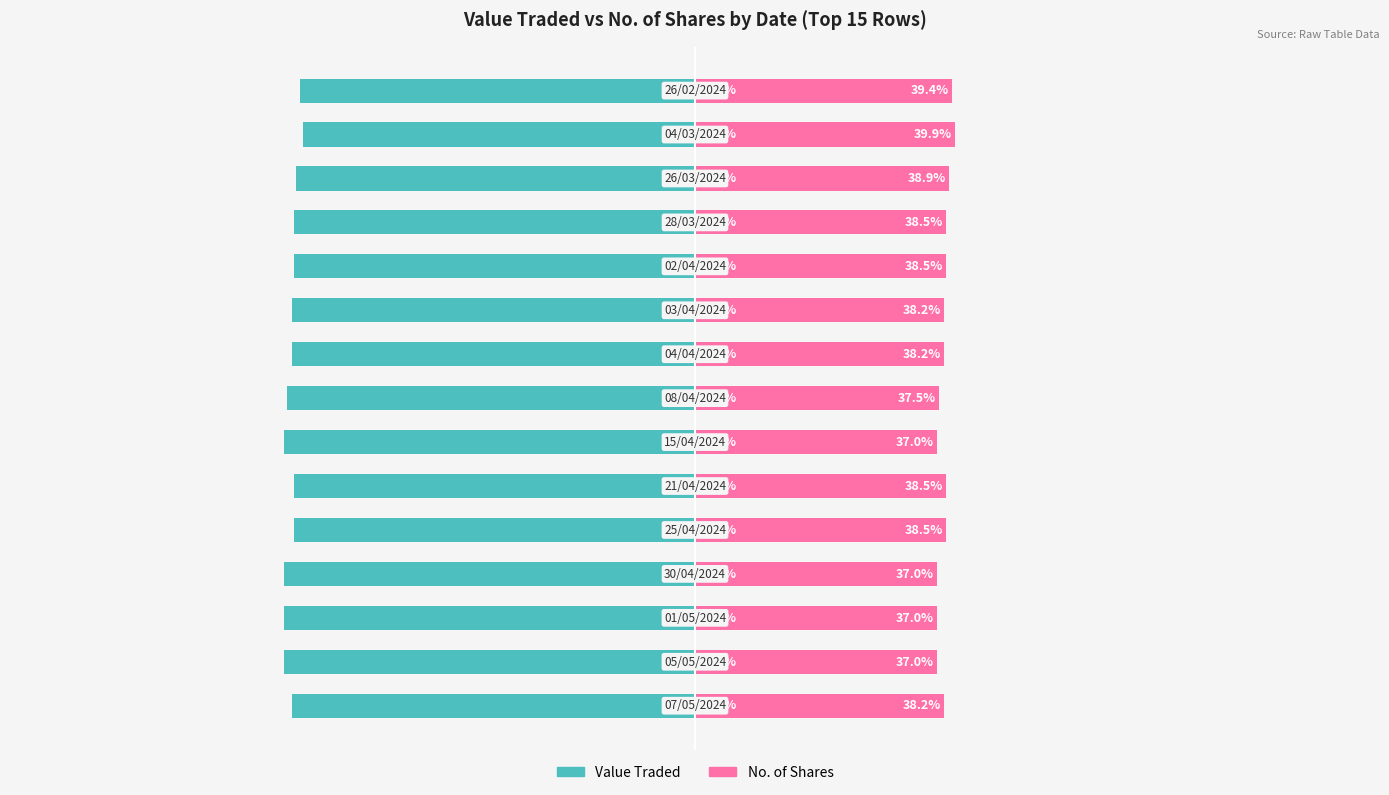

How many values in the No. of Shares series exceed 38?

10